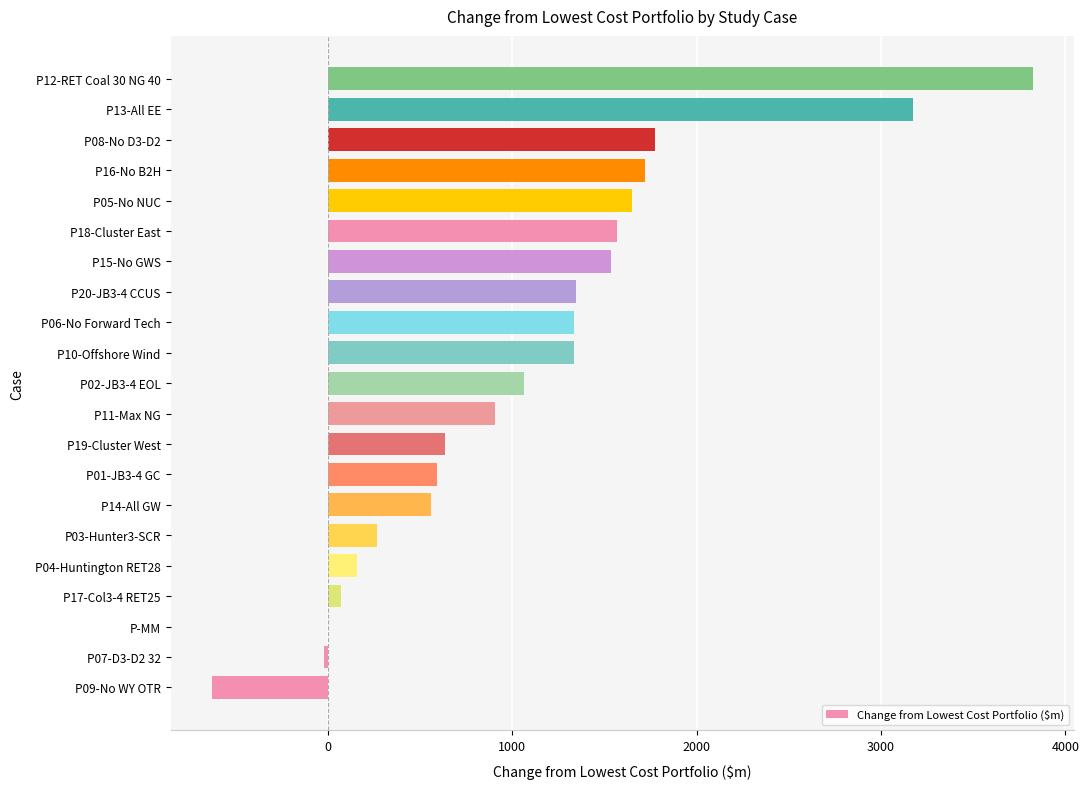

Is it true that the value at P19-Cluster West is 637.1?

True